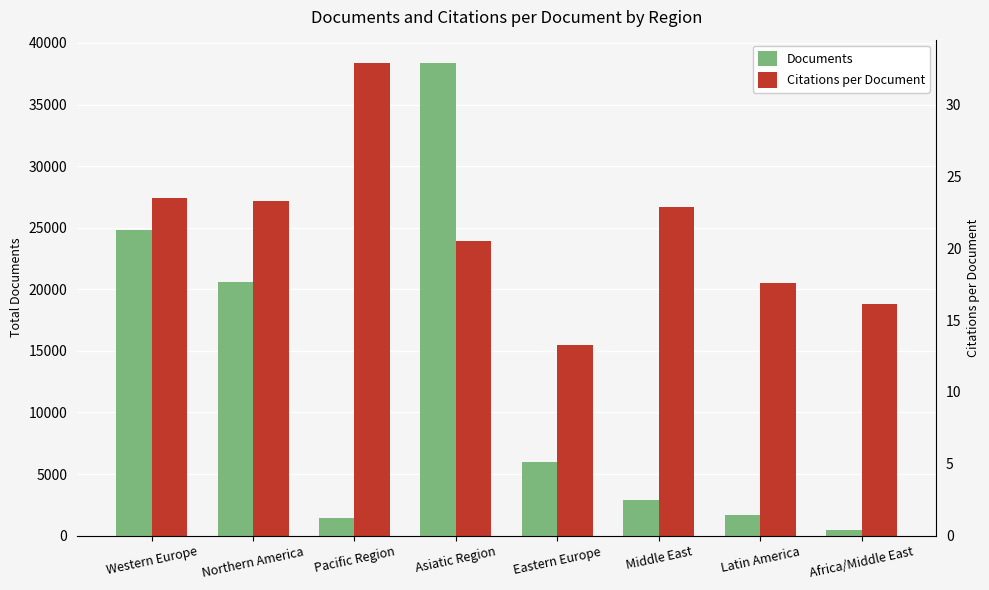

Rank the categories by Citations per Document value from highest to lowest.

Pacific Region, Western Europe, Northern America, Middle East, Asiatic Region, Latin America, Africa/Middle East, Eastern Europe